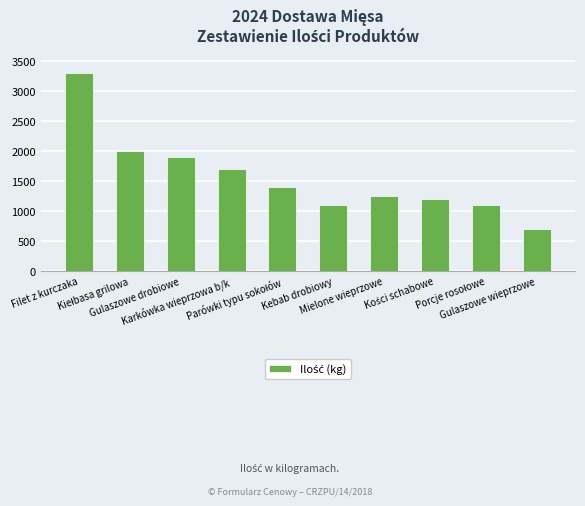

Reading right to left, what are all the values shown in this chart?

700	1100	1200	1250	1100	1400	1700	1900	2000	3300